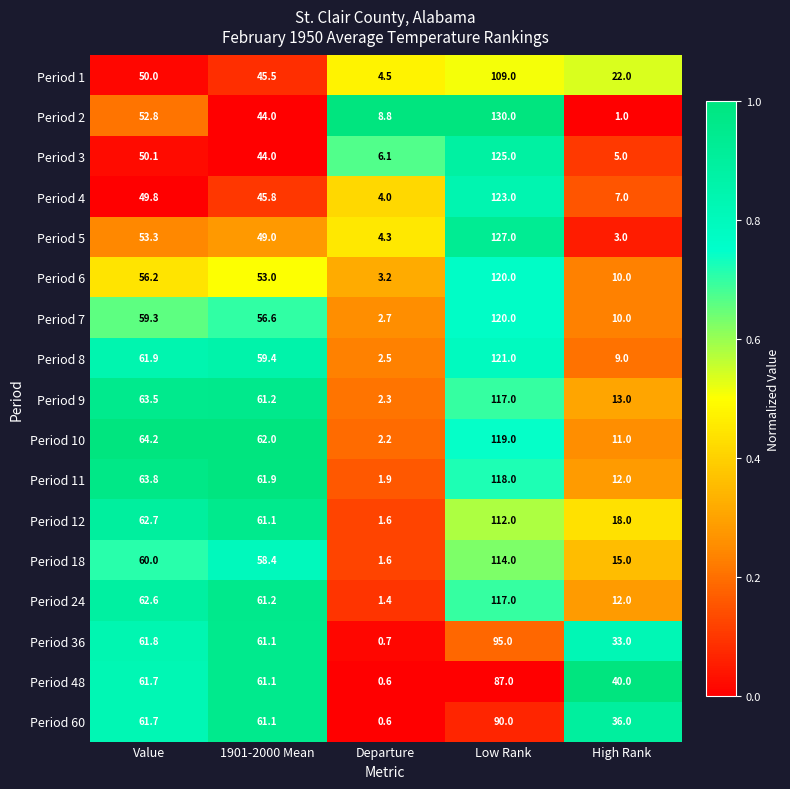

Which series has the largest total across all categories?

Period 10